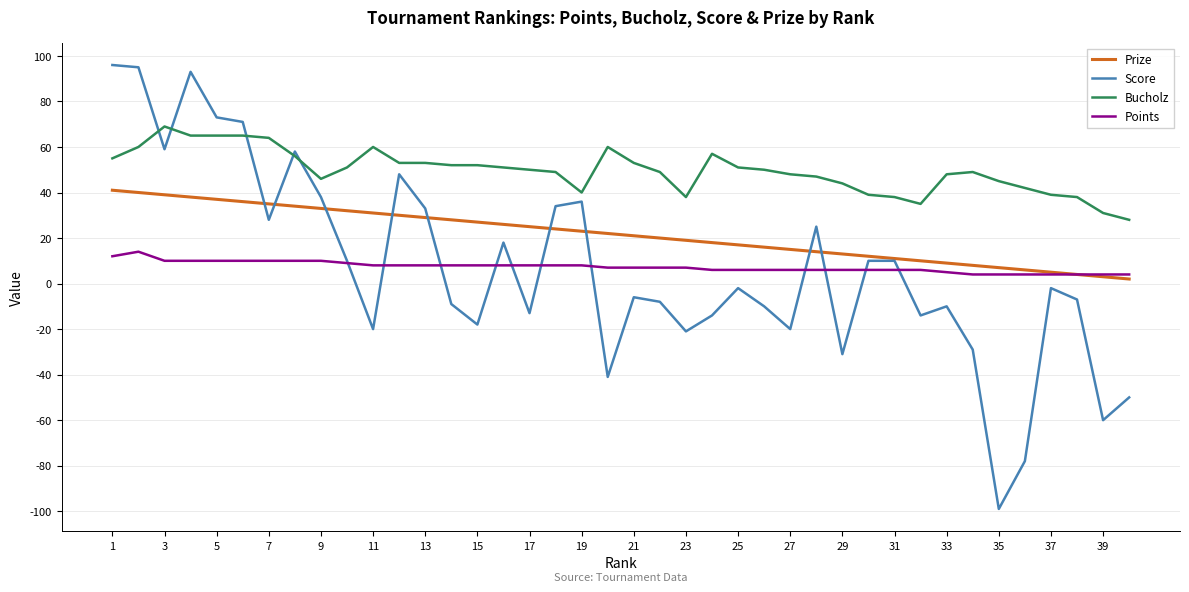

What is the maximum value for Score?

96